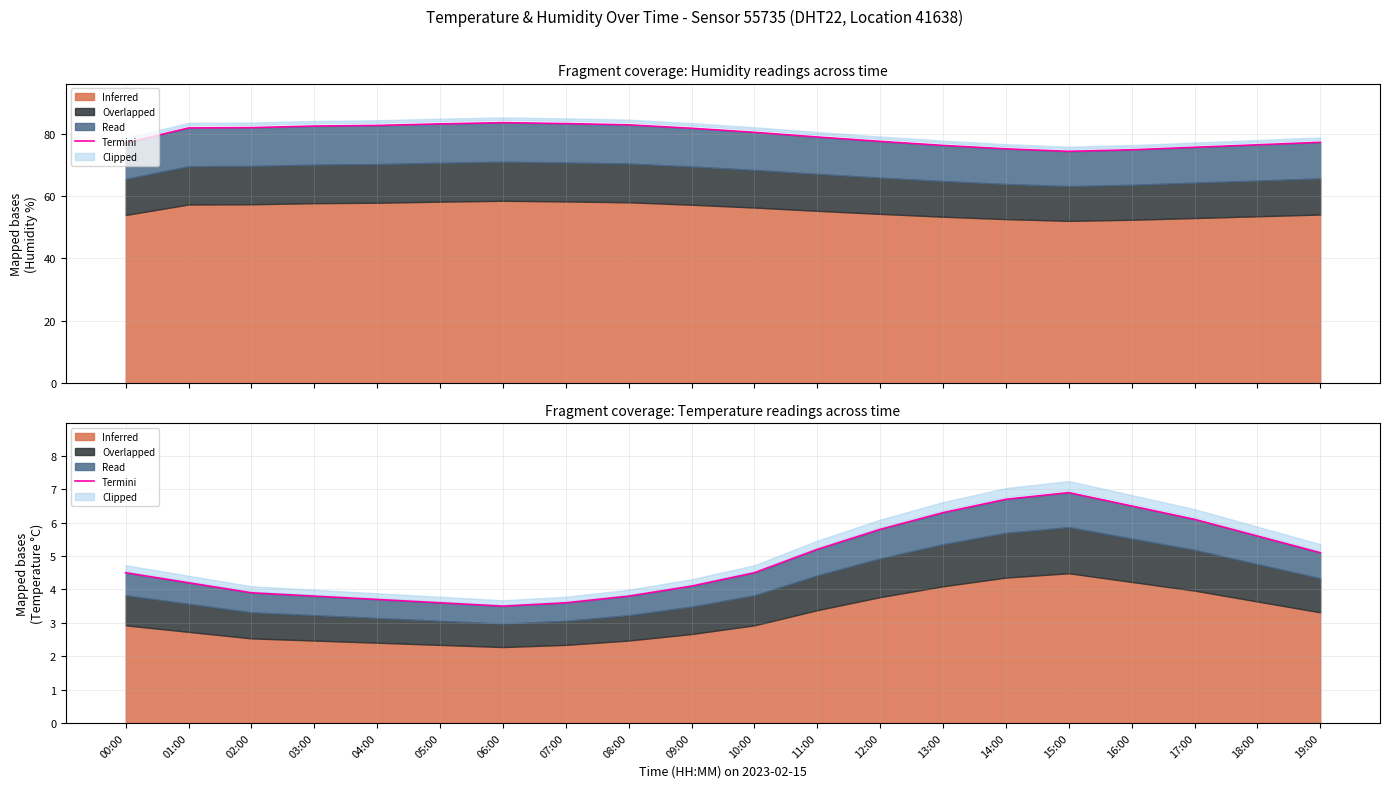

How many values are below 4?

7